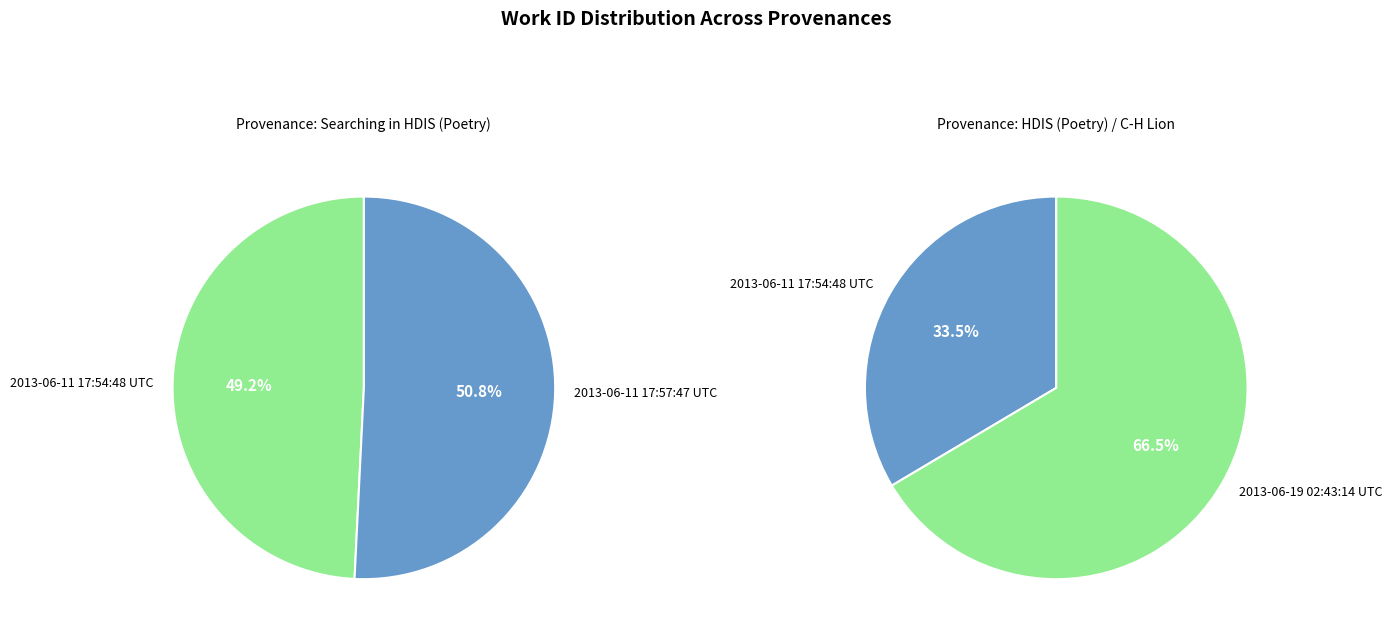

What is the ratio of the value at 2013-06-11 17:54:48 UTC to the value at 2013-06-19 02:43:14 UTC?

0.5